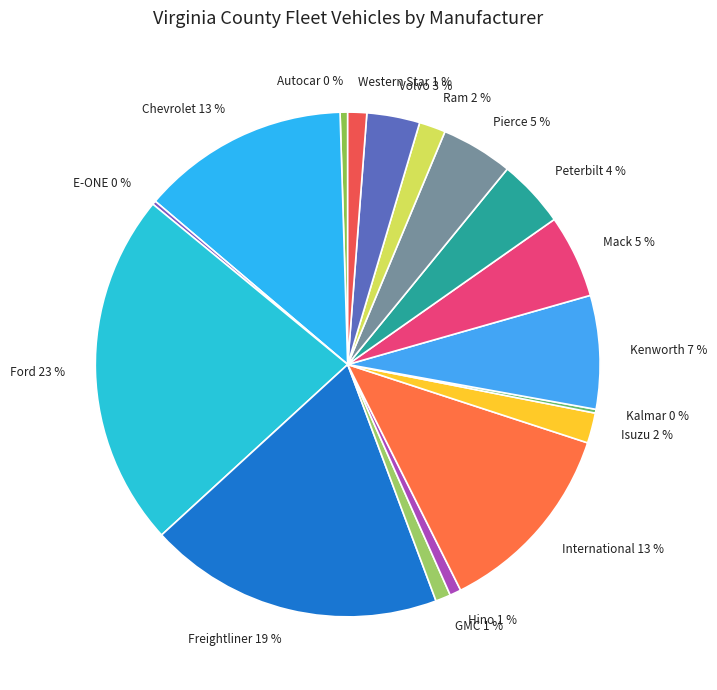

To the nearest percent, what is the difference between the largest and smallest slice percentages?

23%